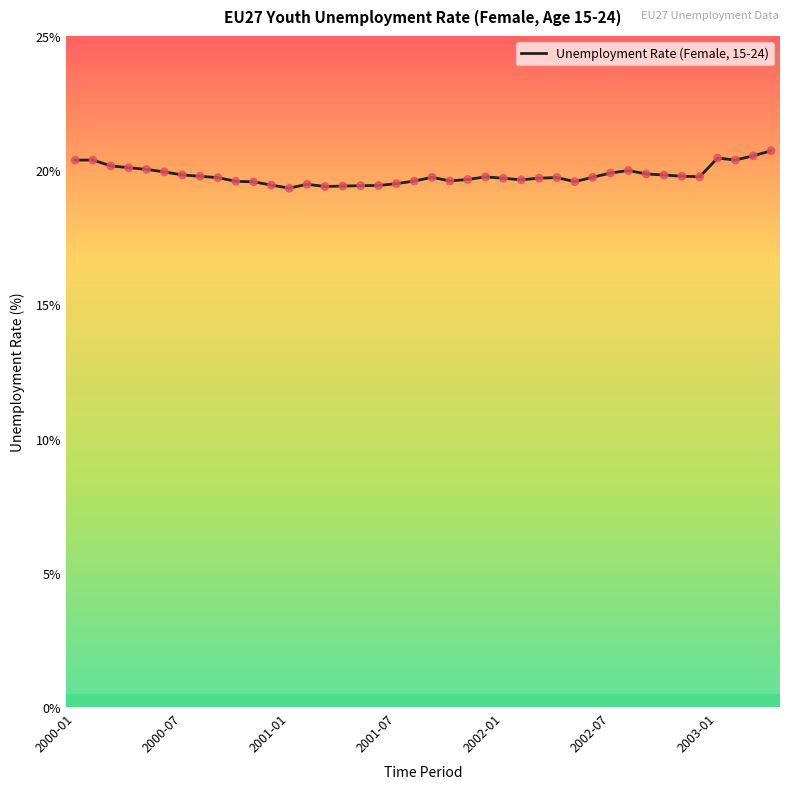

What is the difference between the maximum and minimum values?

1.4